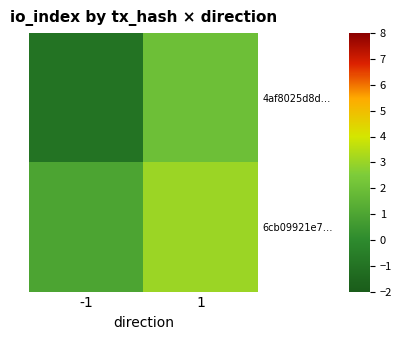

Reading right to left, transcribe all the data shown in this chart.

4af8025d8d…: 1=2	-1=-1
6cb09921e7…: 1=3	-1=1